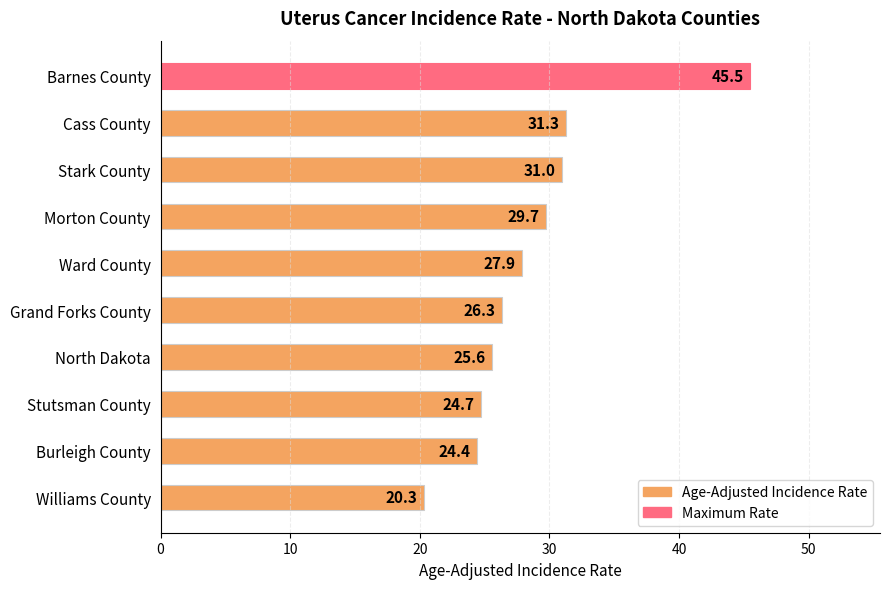

What is the difference between the maximum and minimum values?

25.2